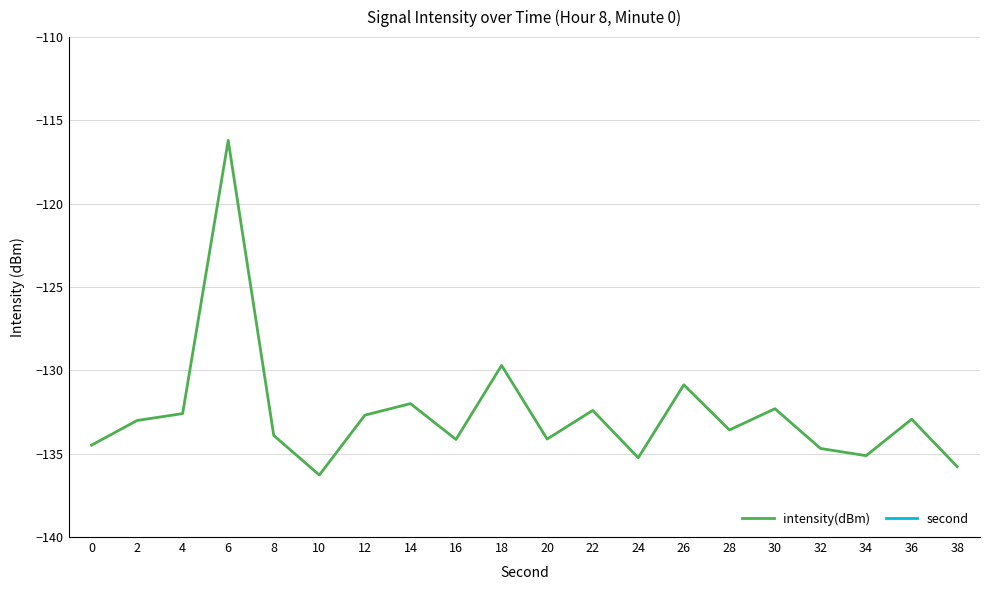

Which series has the widest spread of values?

second